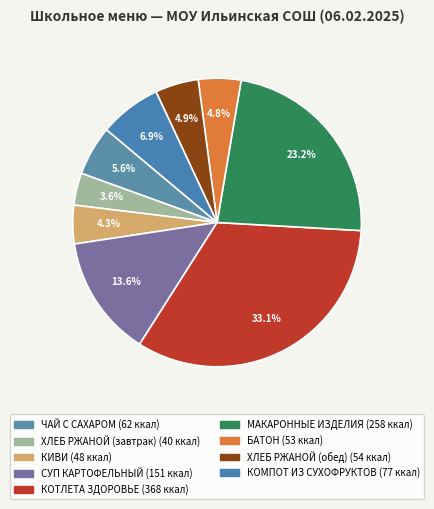

To the nearest percent, what is the combined percentage of ХЛЕБ РЖАНОЙ (обед) and МАКАРОННЫЕ ИЗДЕЛИЯ?

28%